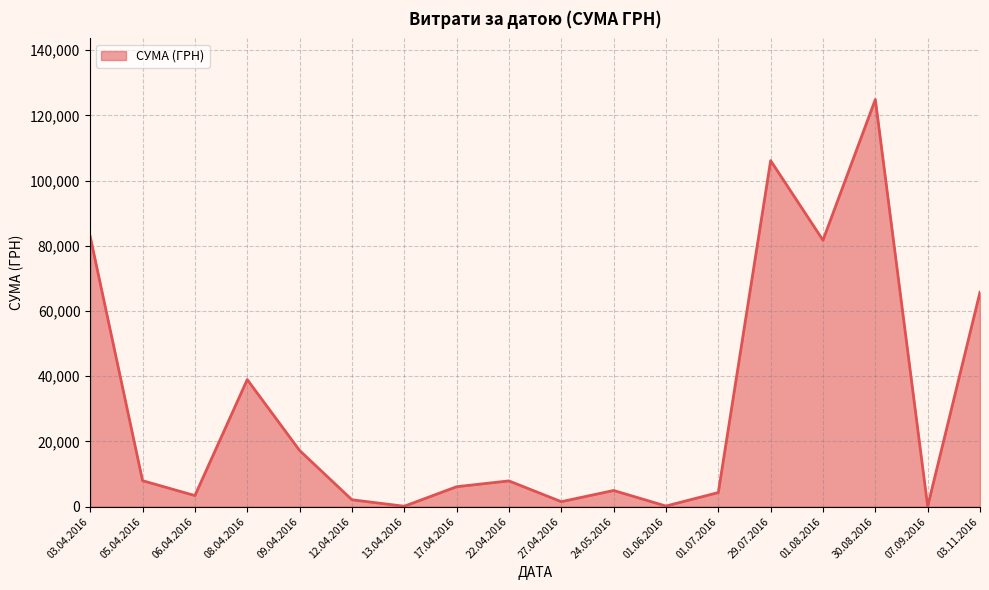

What is the difference between the maximum and minimum values?

124820.3